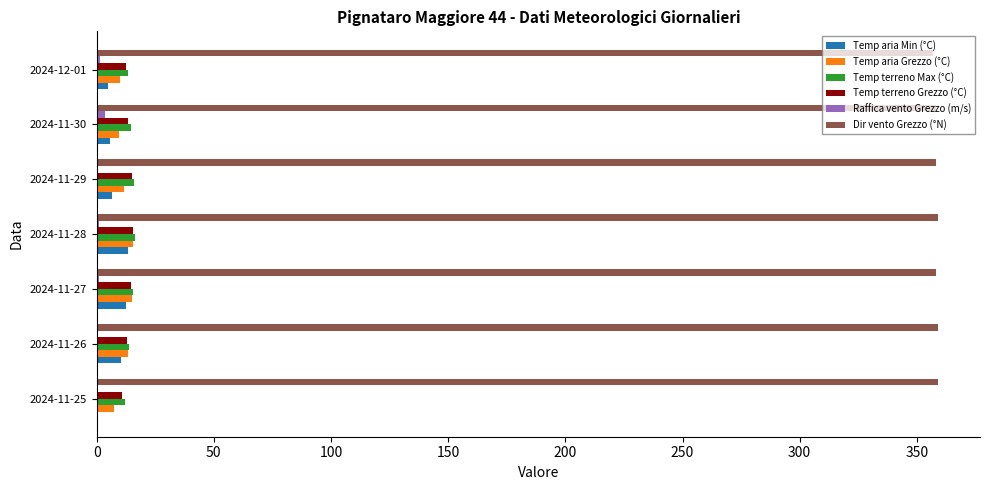

What is the sum of all Temp aria Min (°C) values?

53.7